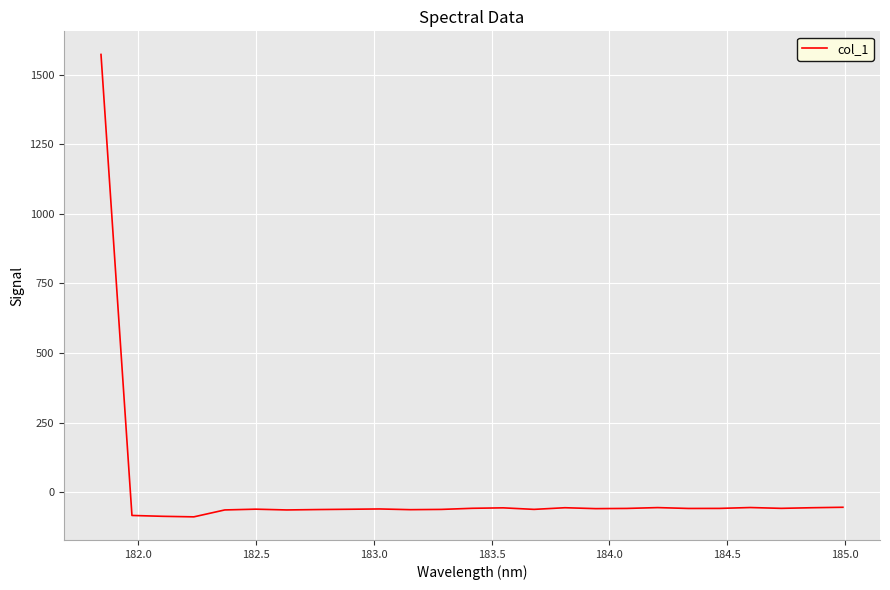

What is the maximum value shown in the chart?

1572.2